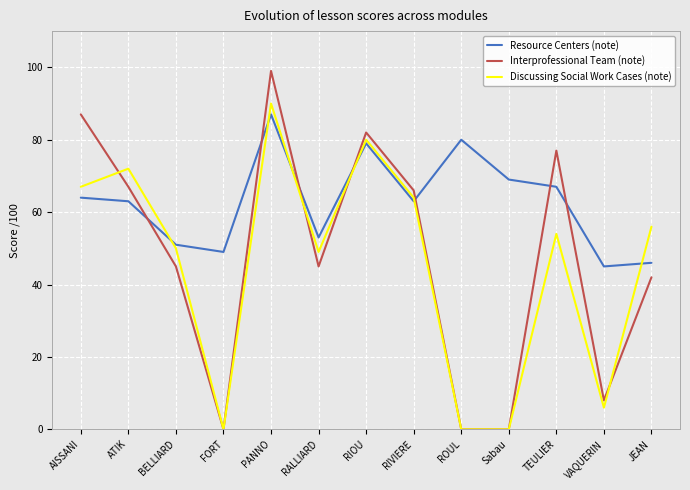

What are all the series names shown in the legend?

Resource Centers (note), Interprofessional Team (note), Discussing Social Work Cases (note)